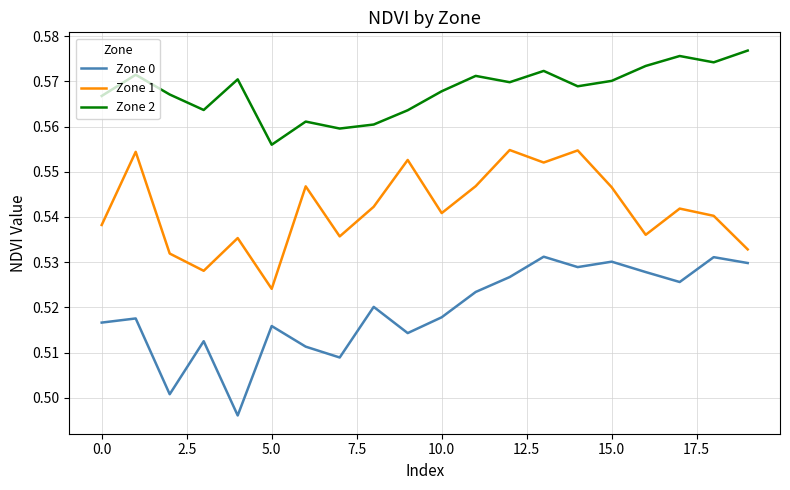

True or false: Zone 1 and Zone 2 intersect in this chart.

False